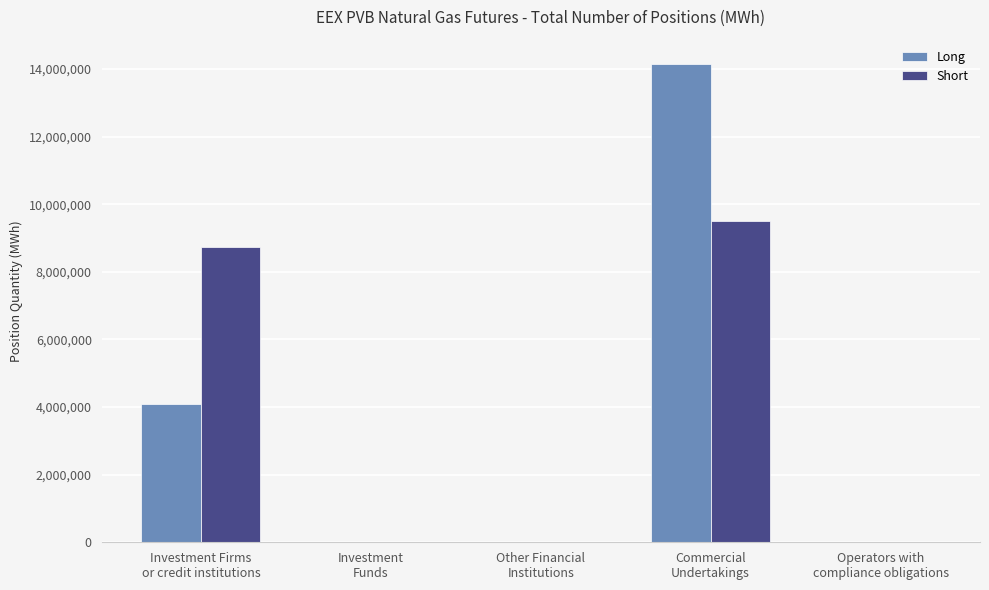

Does the chart contain stacked bars?

No